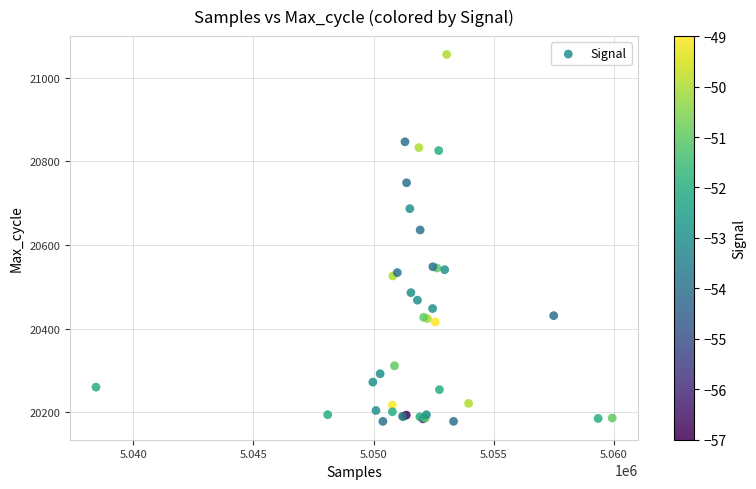

What Y value in the scatter plot is closest to 20617?

20636